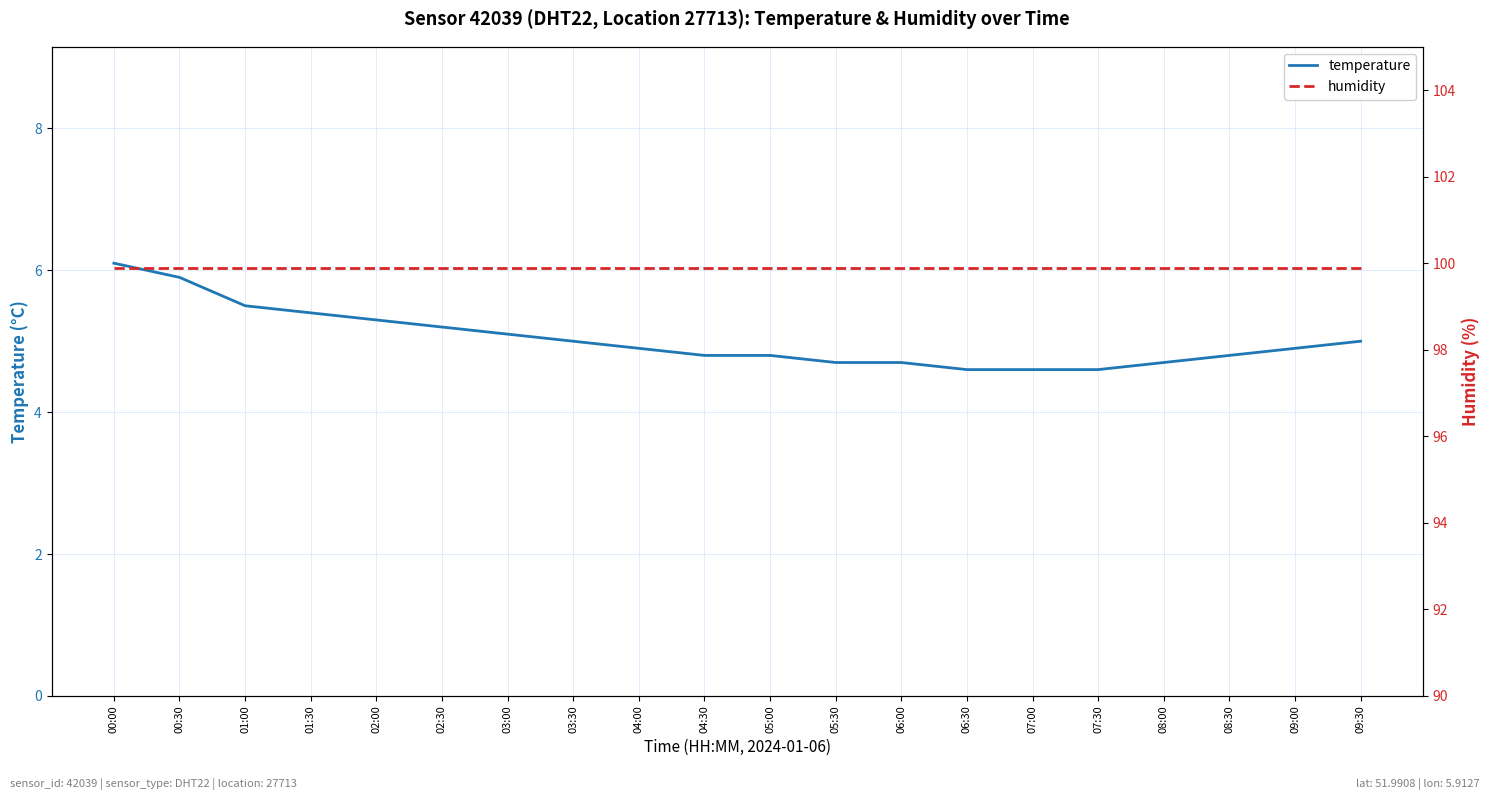

At which category does the chart reach its peak across all series?

00:00